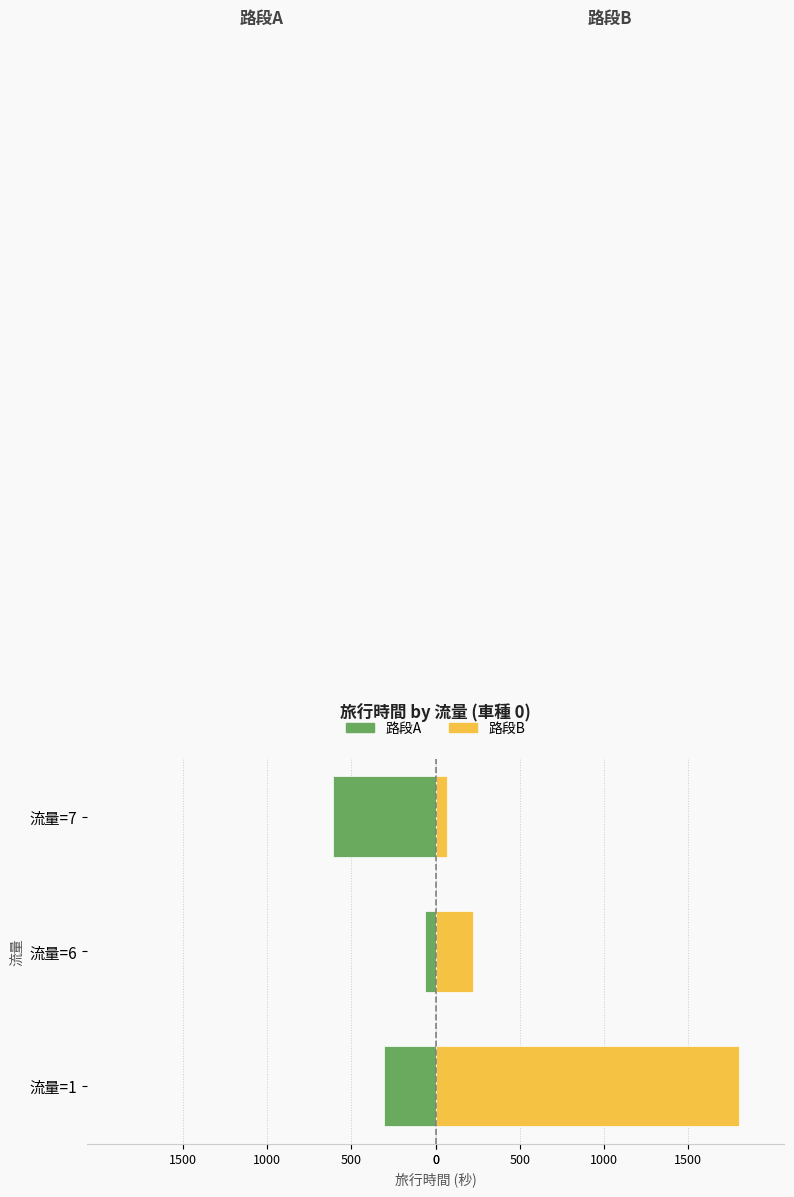

What value does the 旅行時間_路段B series have at 流量=6?

220